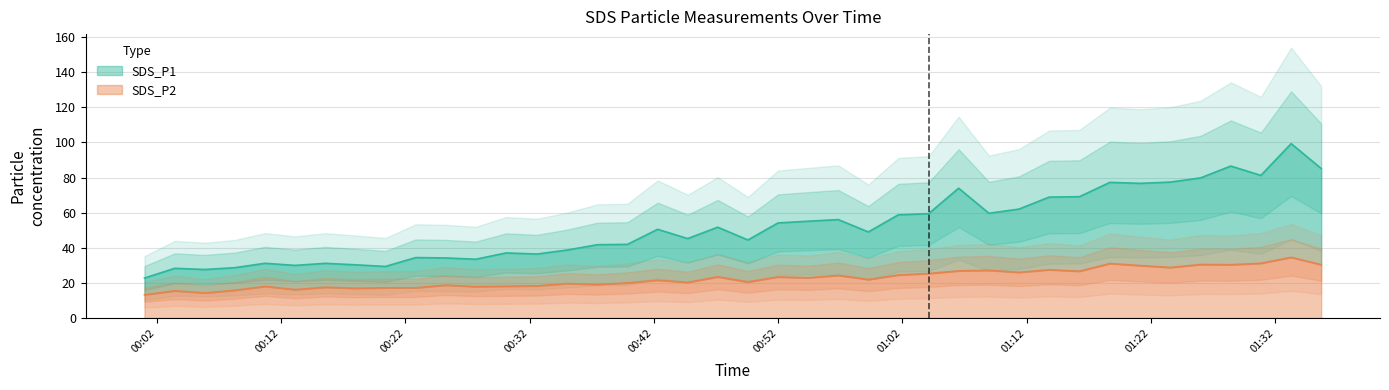

Reading left to right, what are all the values shown in this chart?

SDS_P1: 22.8	28.4	27.7	28.7	31.2	30.0	31.2	30.4	29.4	34.5	34.3	33.5	37.1	36.5	38.8	41.8	42.0	50.6	45.3	51.8	44.5	54.2	55.2	56.1	49.1	58.8	59.5	74.0	59.7	62.1	68.9	69.1	77.3	76.7	77.5	79.8	86.6	81.2	99.3	85.2
SDS_P2: 13.3	15.6	14.3	15.9	18.1	16.2	17.6	17.0	17.3	17.3	18.8	17.9	18.2	18.4	19.7	19.2	20.1	21.6	20.4	23.5	20.7	23.4	23.0	24.3	22.0	24.6	25.4	26.9	27.2	26.1	27.5	26.7	31.1	29.9	28.8	30.5	30.4	31.2	34.6	30.4